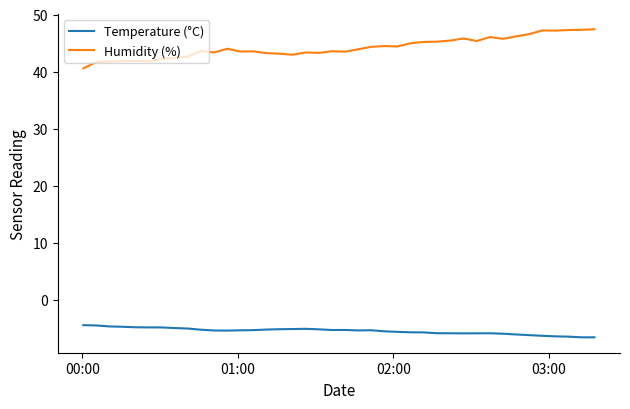

What is the difference between the maximum and minimum values in the Temperature (°C) series?

2.1